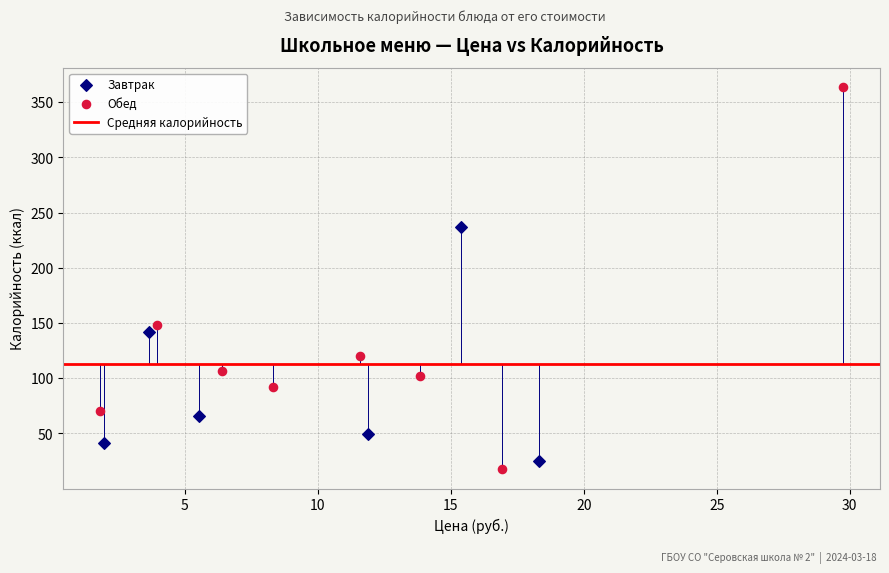

Which series has the largest Y range (max minus min)?

Обед